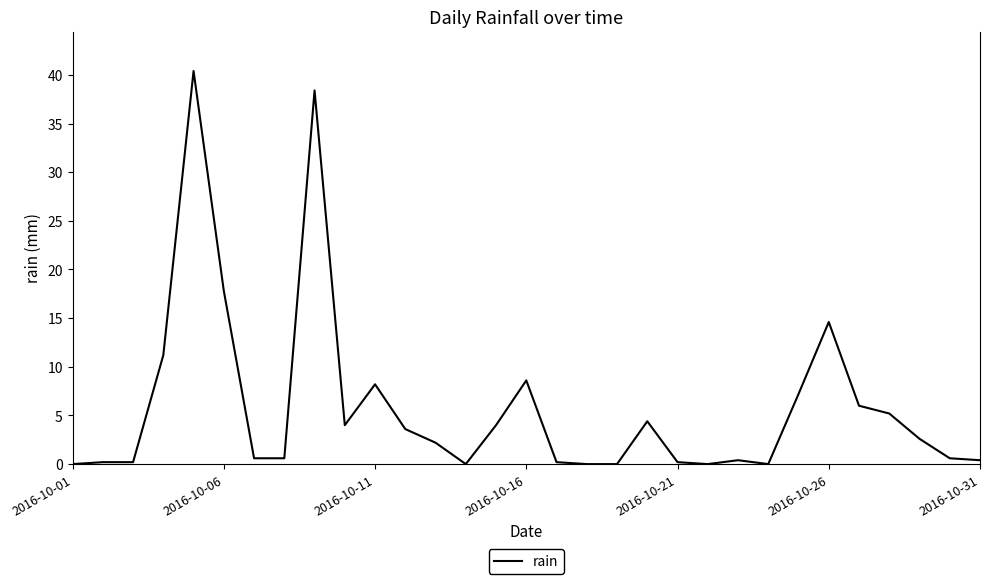

What is the difference between the maximum and minimum values?

40.4